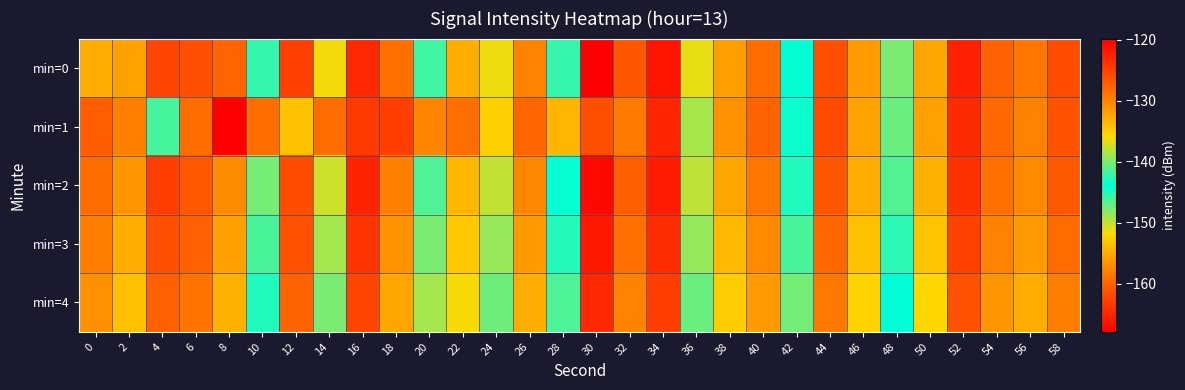

Count the number of categories in the chart.

30